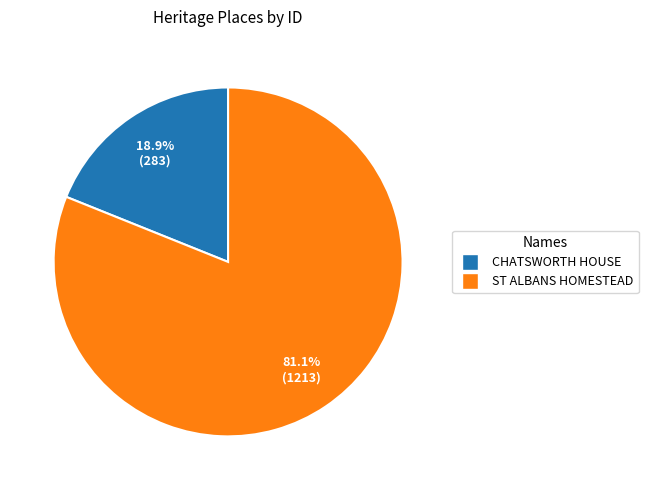

What is the majority slice?

ST ALBANS HOMESTEAD